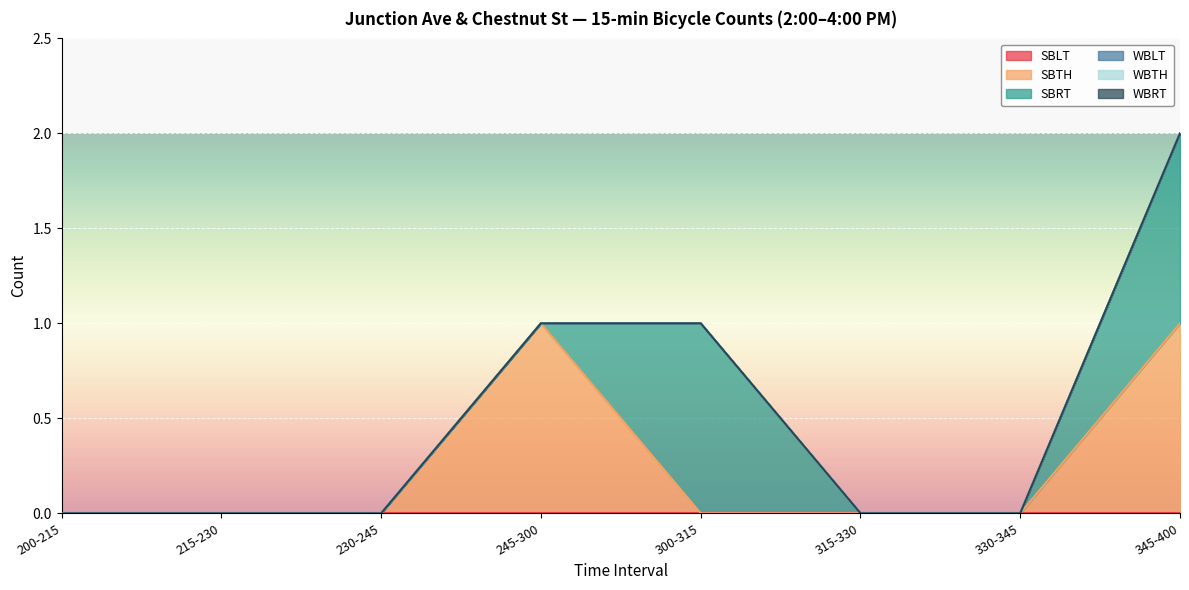

Which series has the widest spread of values?

SBTH